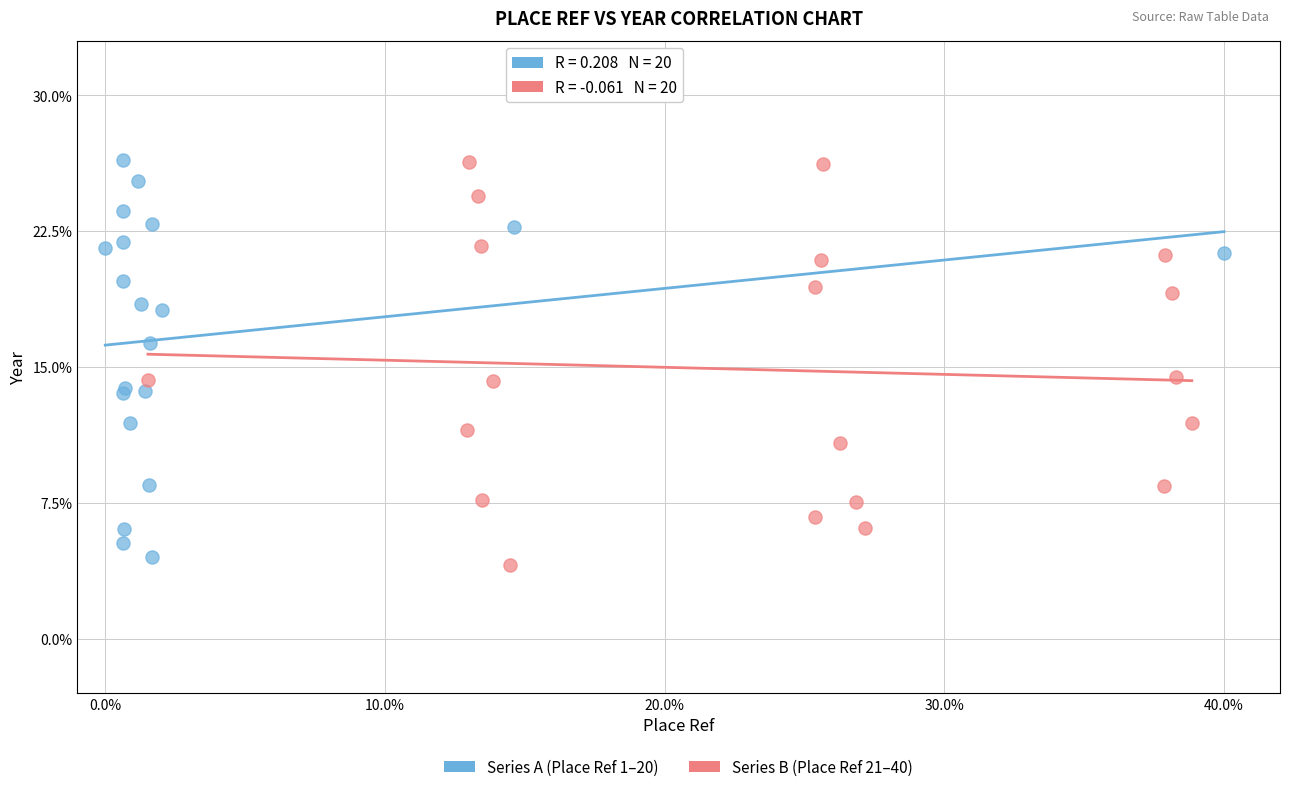

What are all the series names shown in the legend?

Series A (Place Ref 1–20), Series B (Place Ref 21–40)